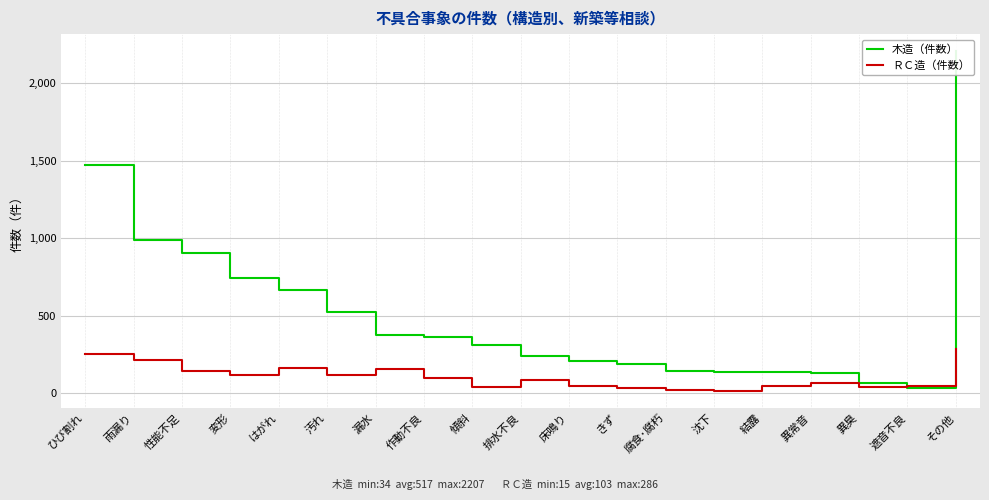

Is the value of 木造（件数） at きず greater than the value of ＲＣ造（件数） at 変形?

Yes